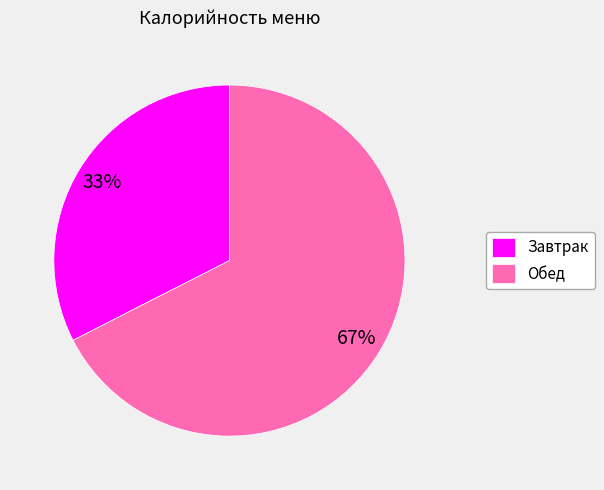

What is the largest slice in the pie chart?

Обед